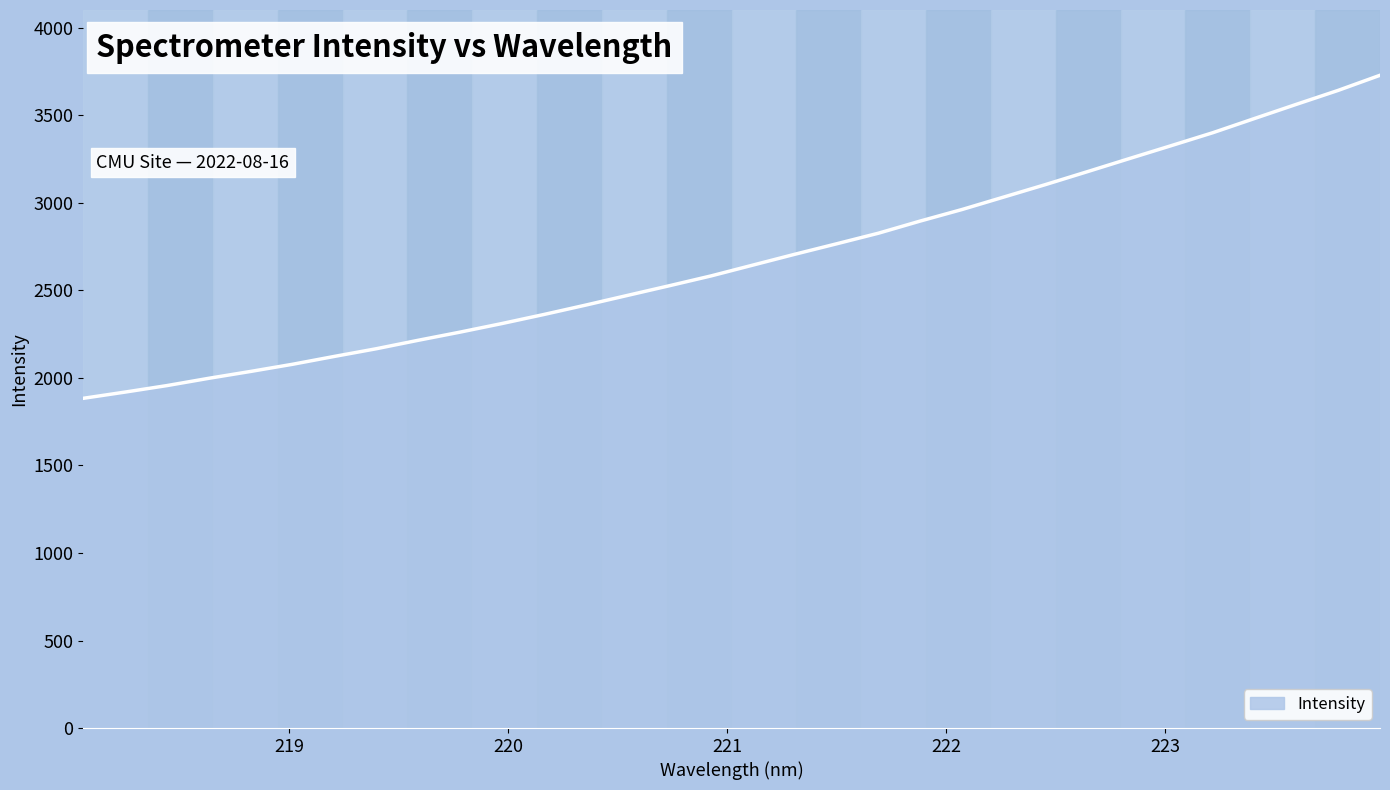

What is the greatest value displayed?

3729.5